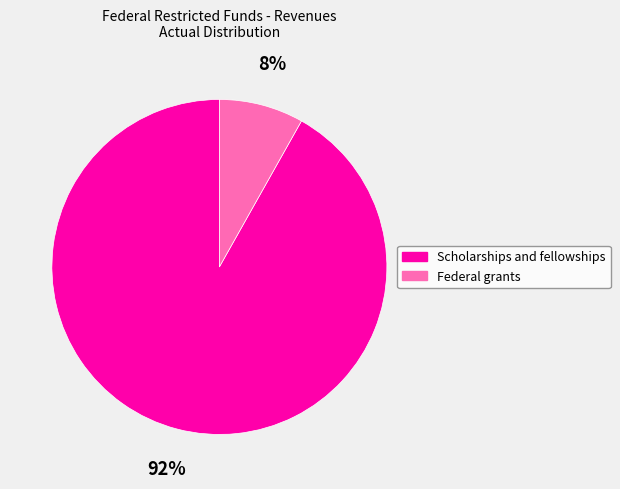

The Federal grants slice represents 1% of the pie. True or false?

False